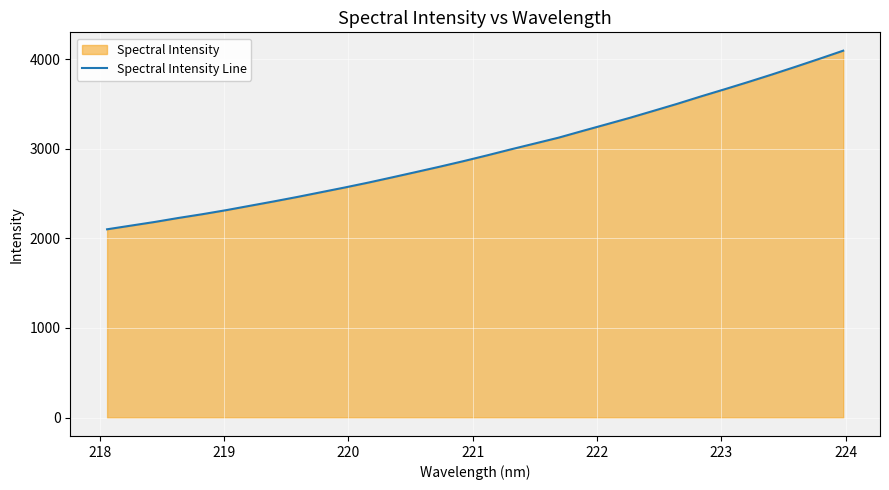

What is the maximum value shown in the chart?

4093.8